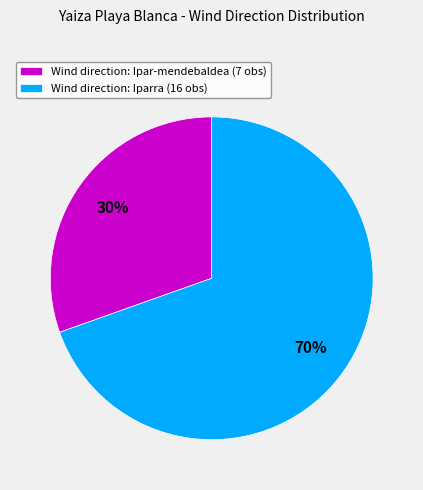

Combined, do Wind direction: Ipar-mendebaldea (7 obs) and Wind direction: Iparra (16 obs) account for over 50%?

Yes